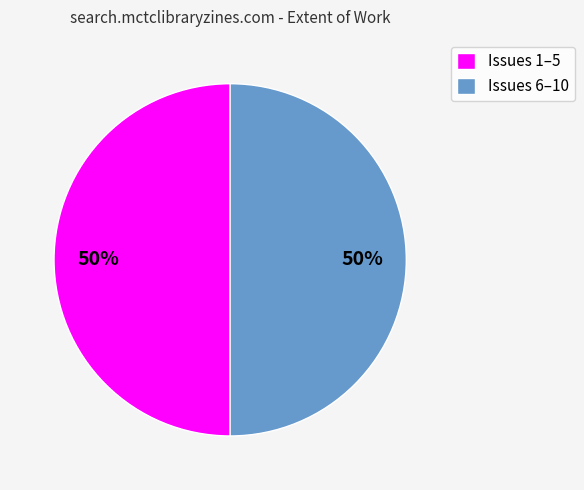

True or false: Issues 6–10 accounts for 50% of the total.

True